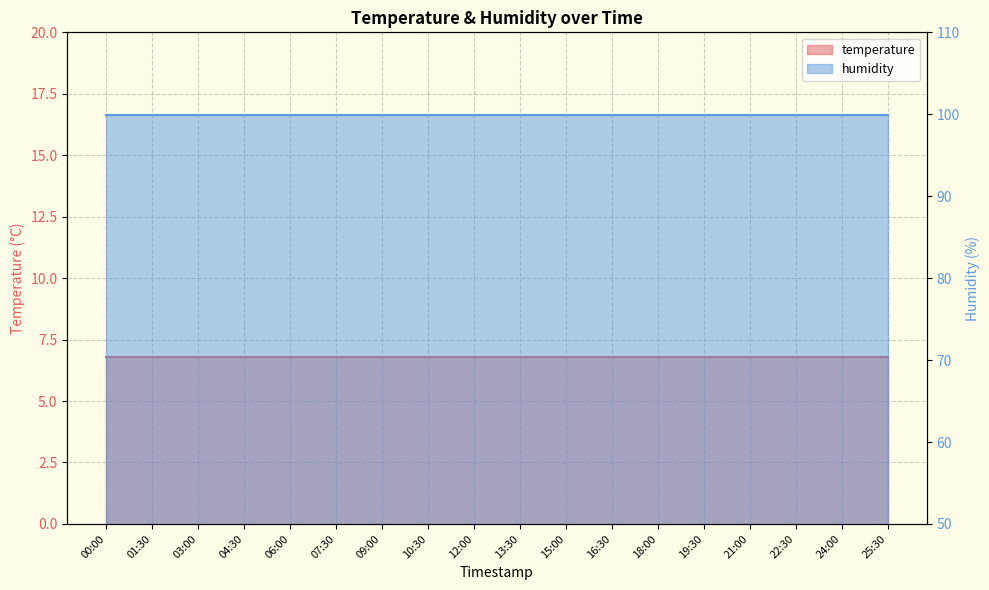

Reading right to left, extract all data points from this chart.

temperature: 25:30=6.8	24:00=6.8	22:30=6.8	21:00=6.8	19:30=6.8	18:00=6.8	16:30=6.8	15:00=6.8	13:30=6.8	12:00=6.8	10:30=6.8	09:00=6.8	07:30=6.8	06:00=6.8	04:30=6.8	03:00=6.8	01:30=6.8	00:00=6.8
humidity: 25:30=99.9	24:00=99.9	22:30=99.9	21:00=99.9	19:30=99.9	18:00=99.9	16:30=99.9	15:00=99.9	13:30=99.9	12:00=99.9	10:30=99.9	09:00=99.9	07:30=99.9	06:00=99.9	04:30=99.9	03:00=99.9	01:30=99.9	00:00=99.9